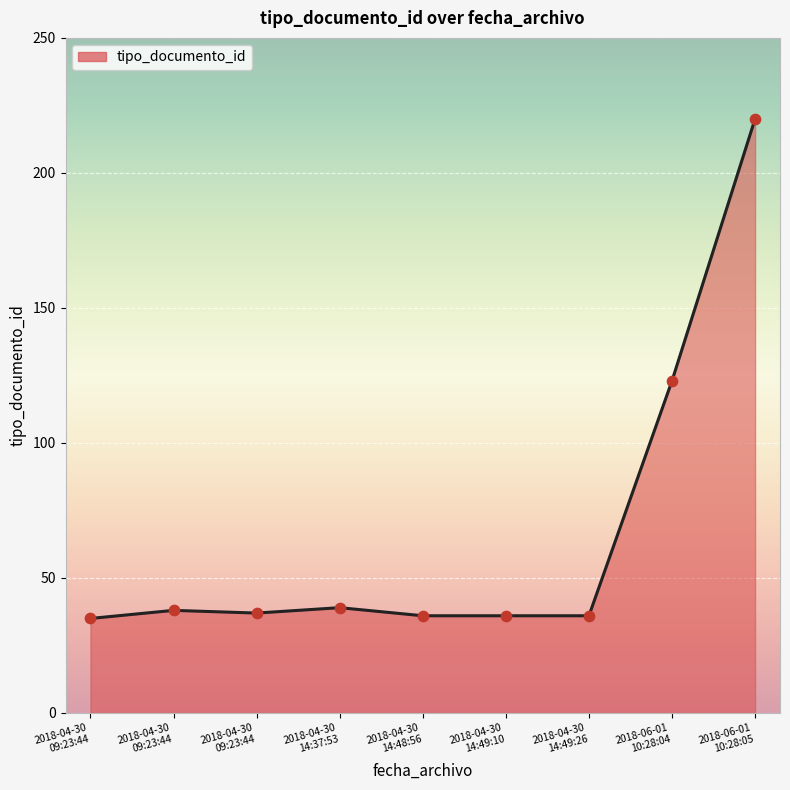

How many lines are shown in the chart?

1